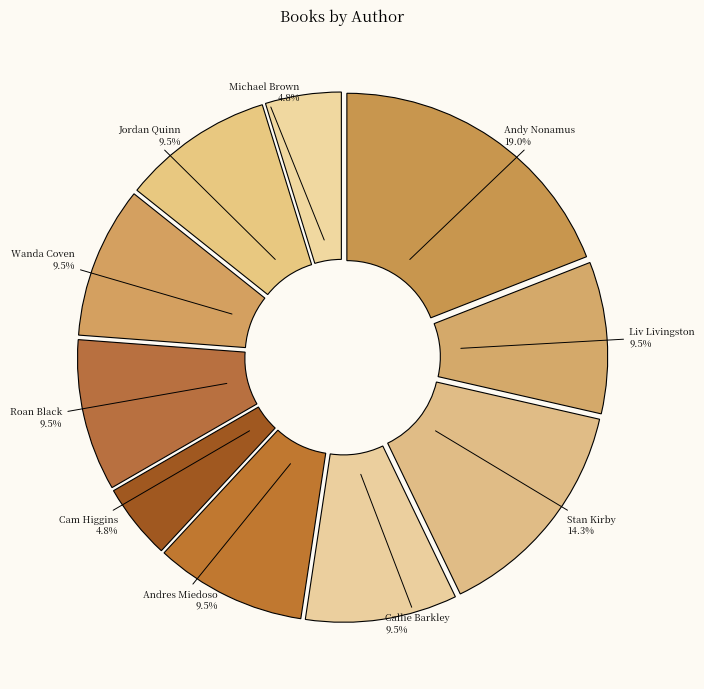

Does Callie Barkley represent more than half of the total?

No